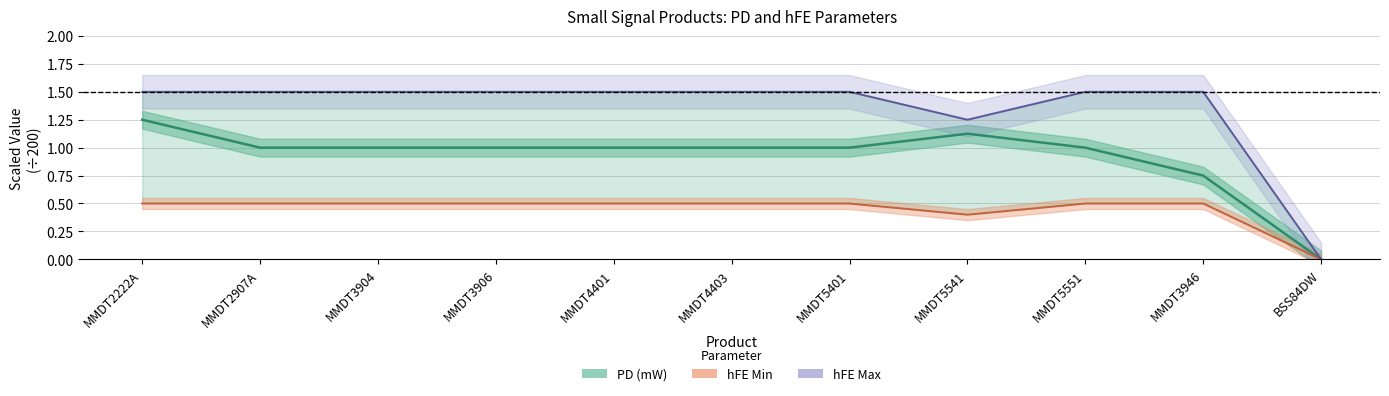

At which category does the chart reach its minimum across all series?

BSS84DW